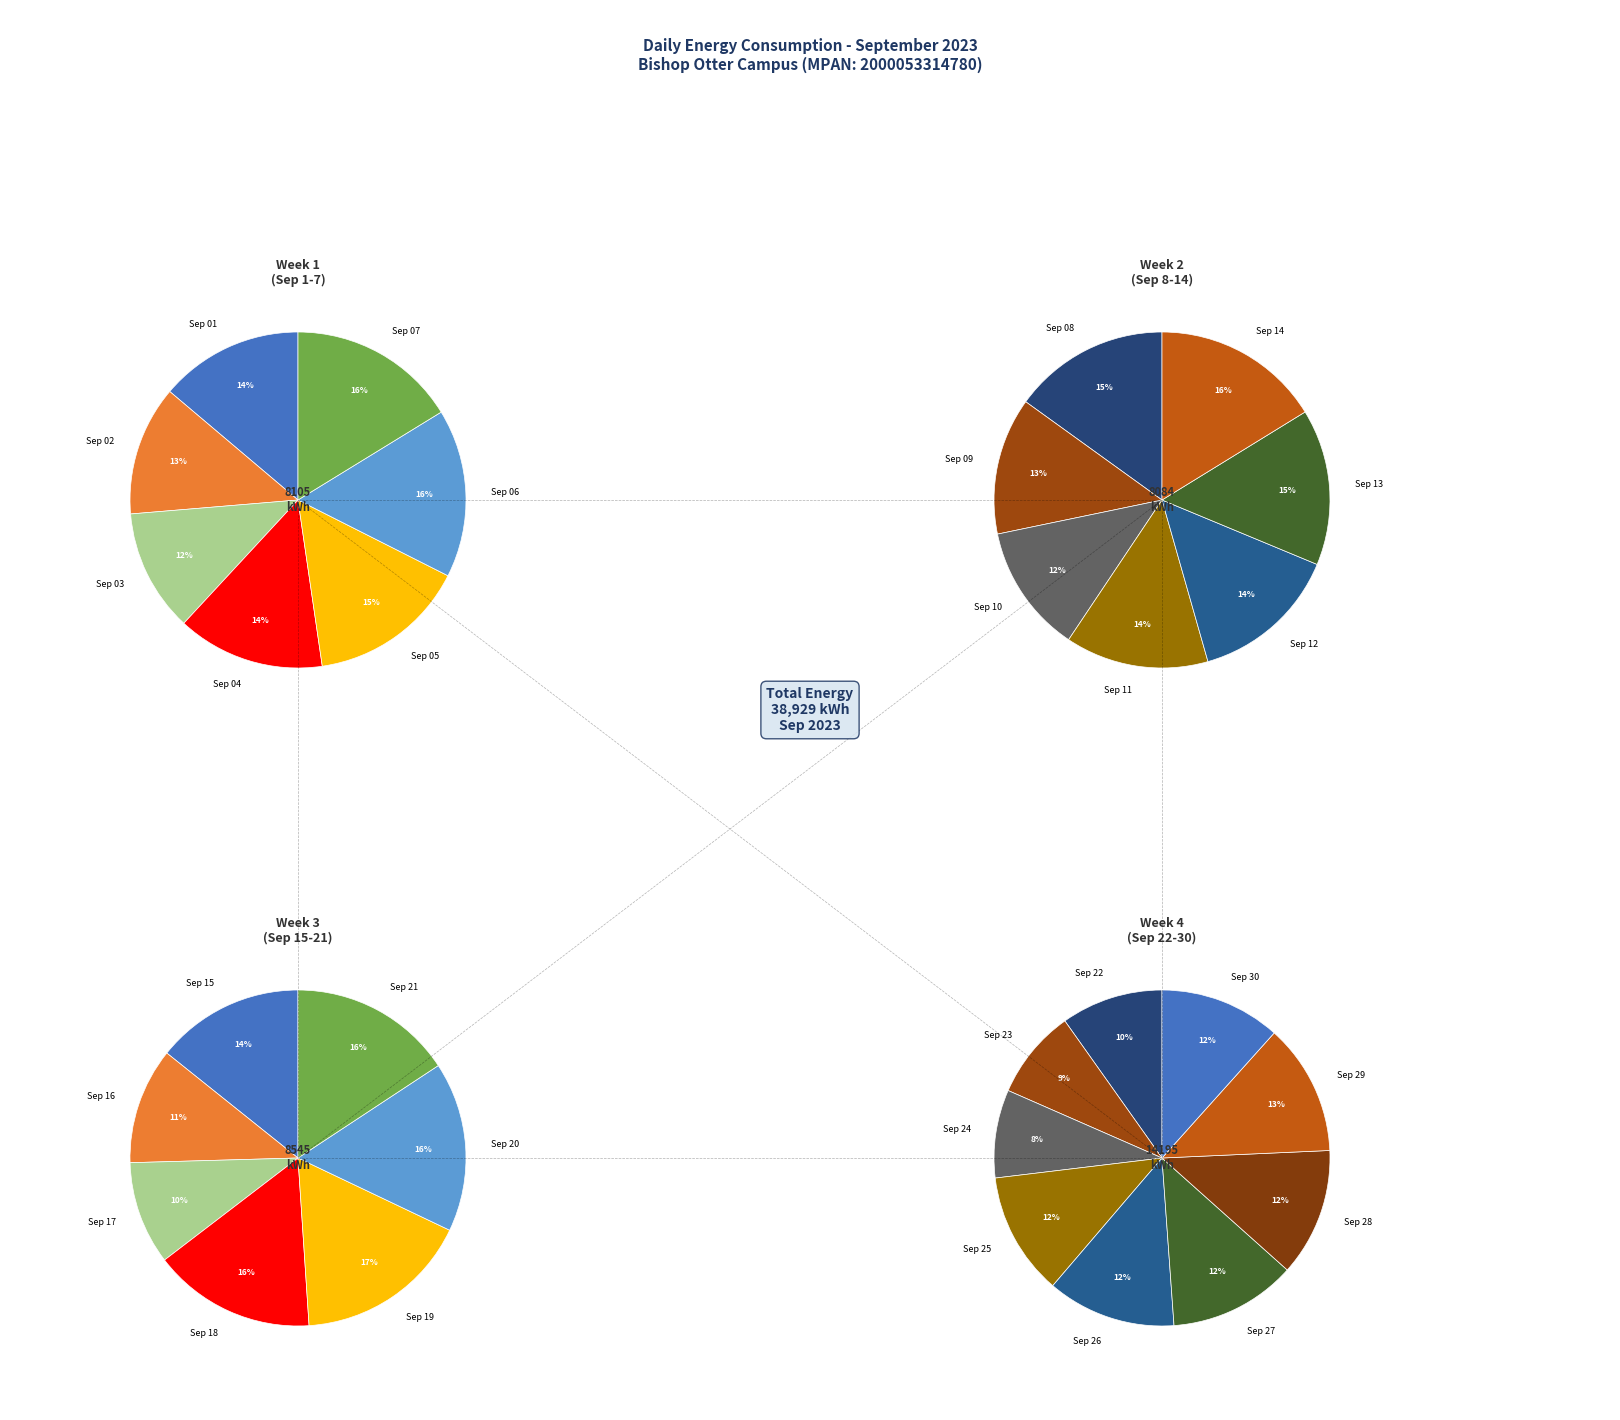

What is the ratio of the value at 2023-09-30 to the value at 2023-09-22?

1.2